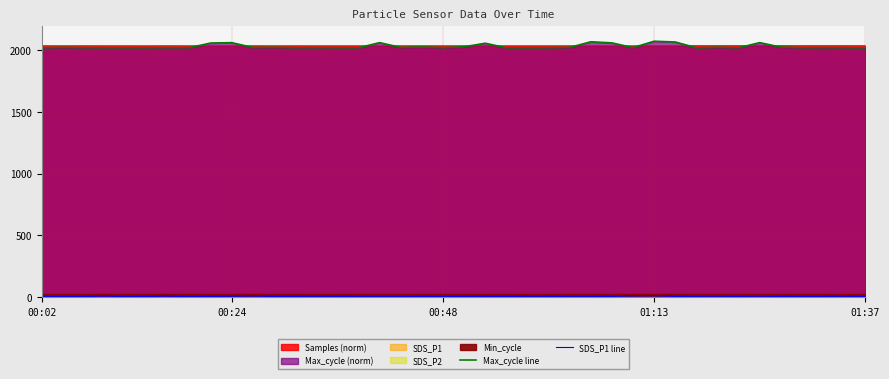

At 18, list the series in order from smallest to largest.

SDS_P1 line, Max_cycle line